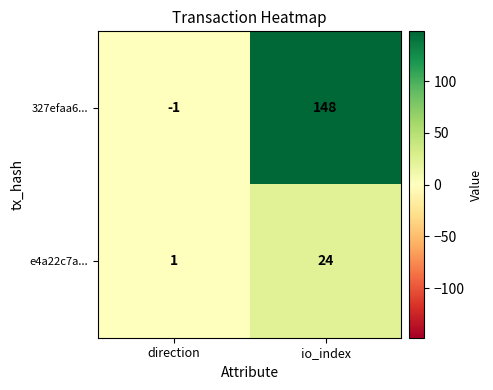

The value of 327efaa6... at io_index is 85. True or false?

False